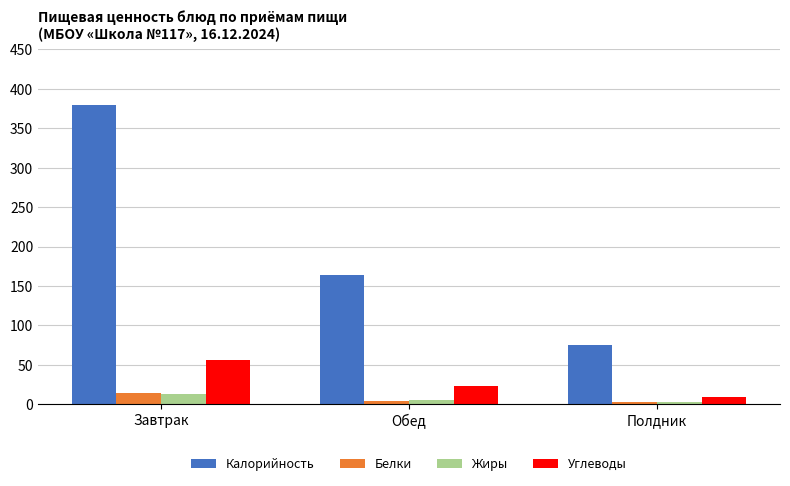

What is the sum of the Углеводы values at Завтрак and Полдник?

66.0